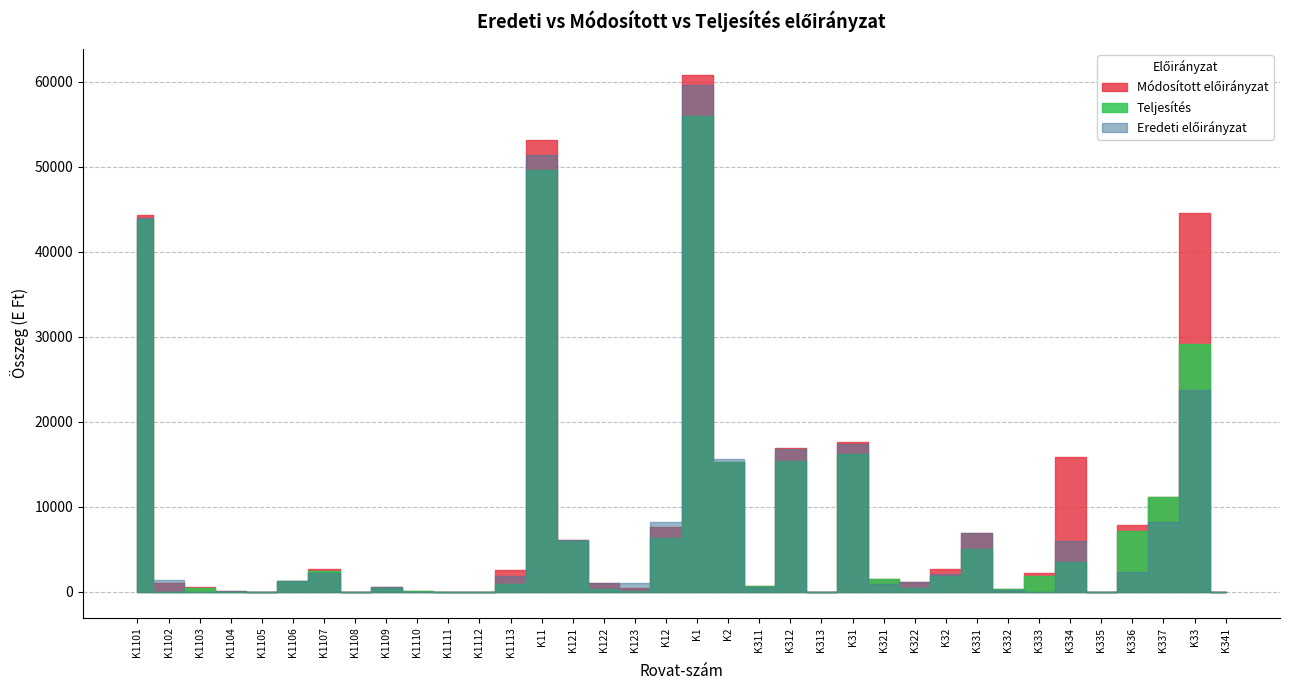

What is the greatest value displayed?

60854